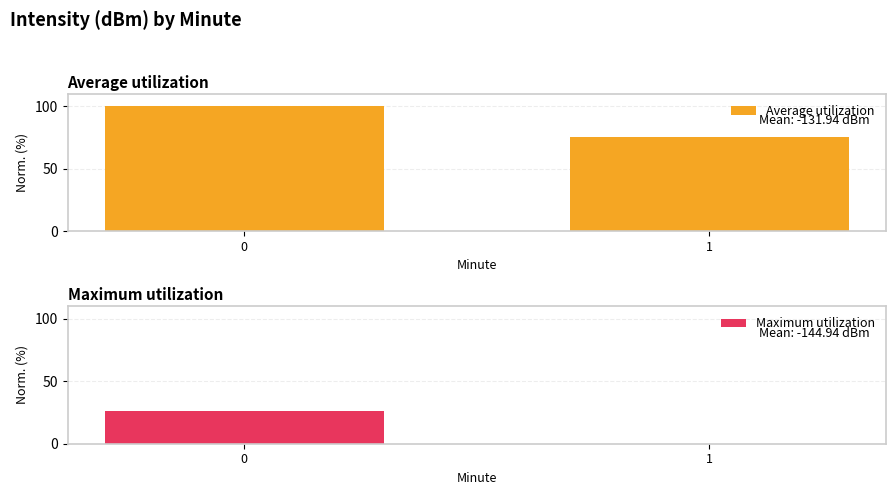

What is the maximum value for Maximum utilization?

25.8